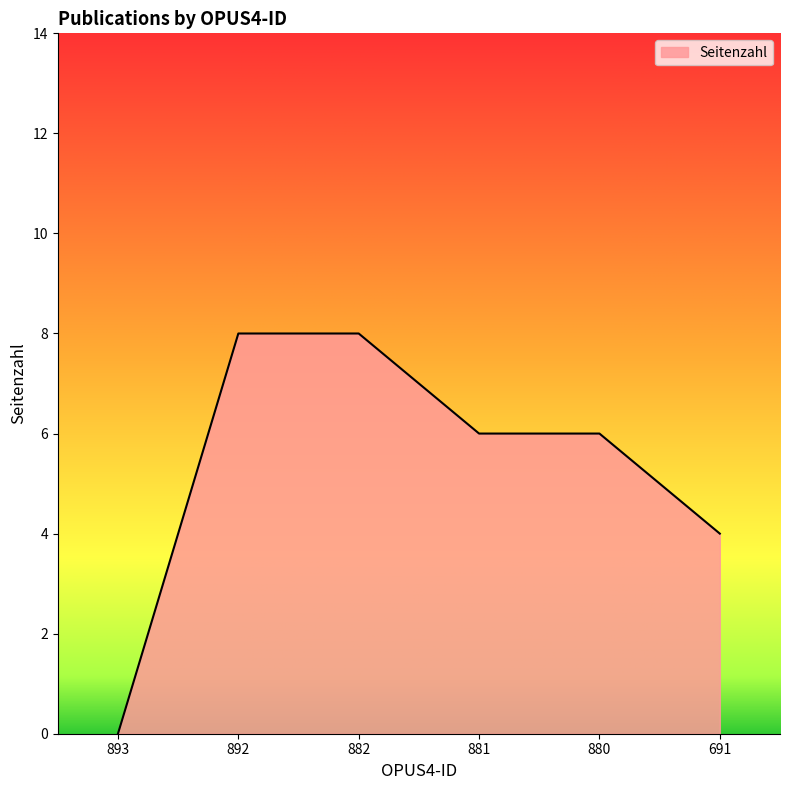

What is the change in value from 893 to 882?

+8